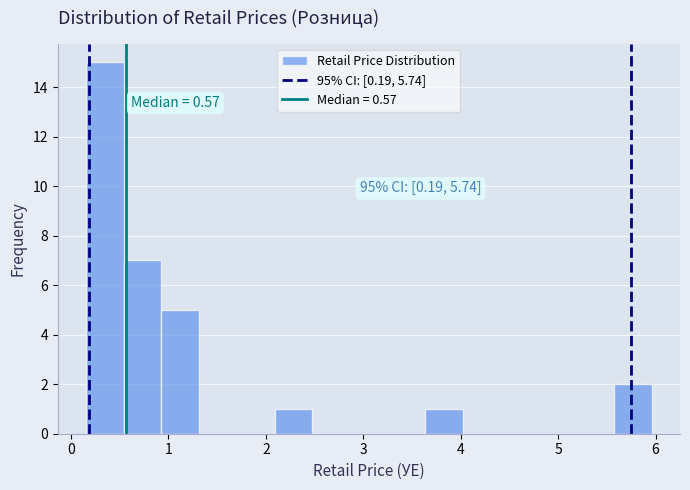

Read against the x-axis, roughly where is the centre of the tallest bar?

0.3